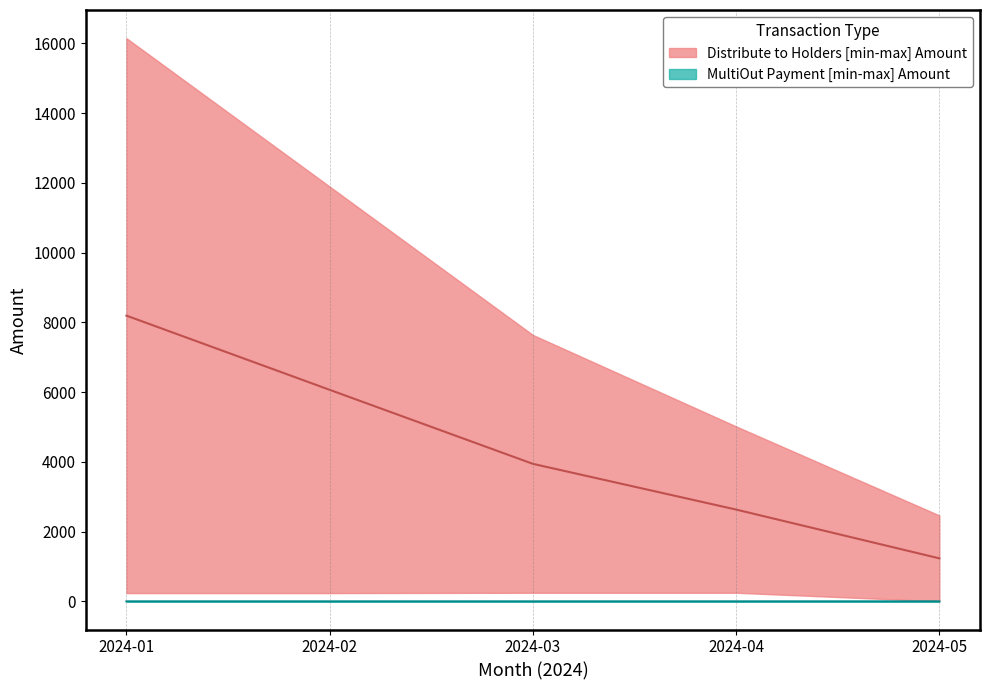

True or false: Distribute to Holders upper has a value of 1232.9 at 2024-05.

True